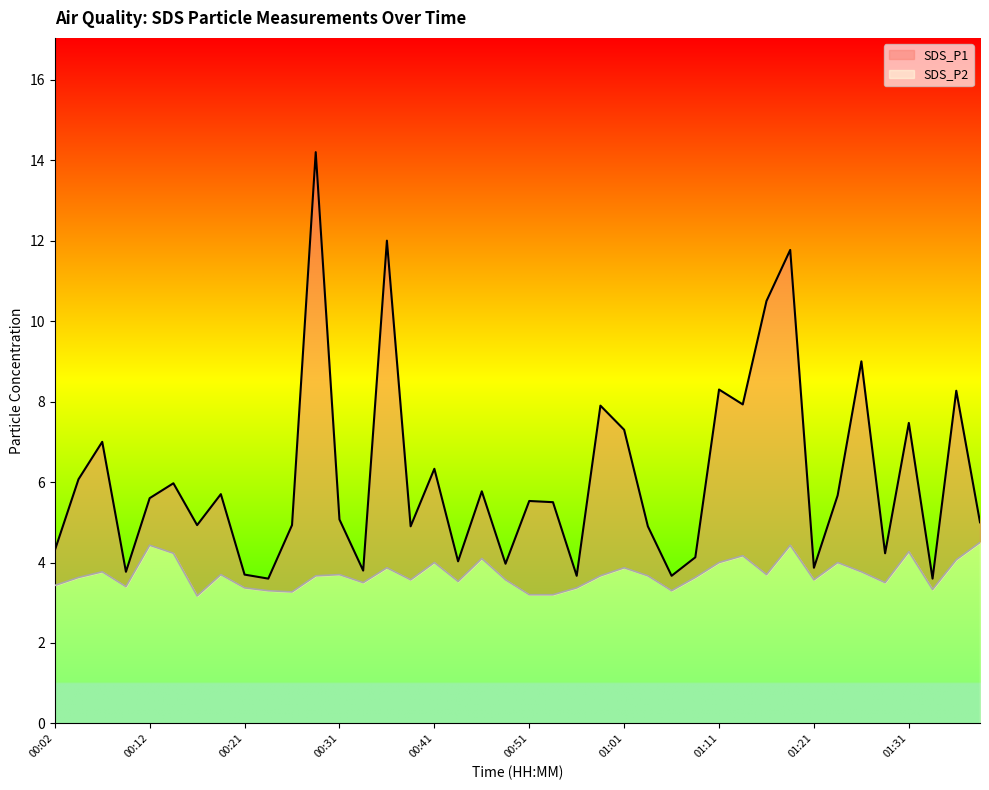

What is the difference between the second highest and second lowest values in the SDS_P1 series?

8.4